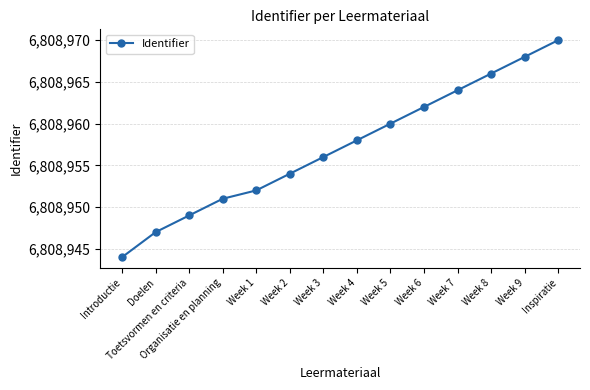

Reading right to left, what are all the values shown in this chart?

6808970	6808968	6808966	6808964	6808962	6808960	6808958	6808956	6808954	6808952	6808951	6808949	6808947	6808944